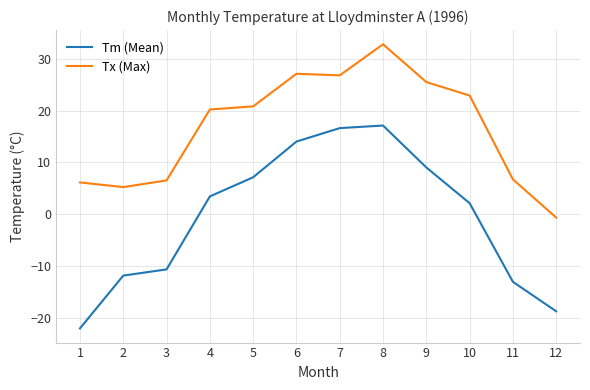

What is the sum of the Tm (Mean) values at 11 and 3?

-23.8